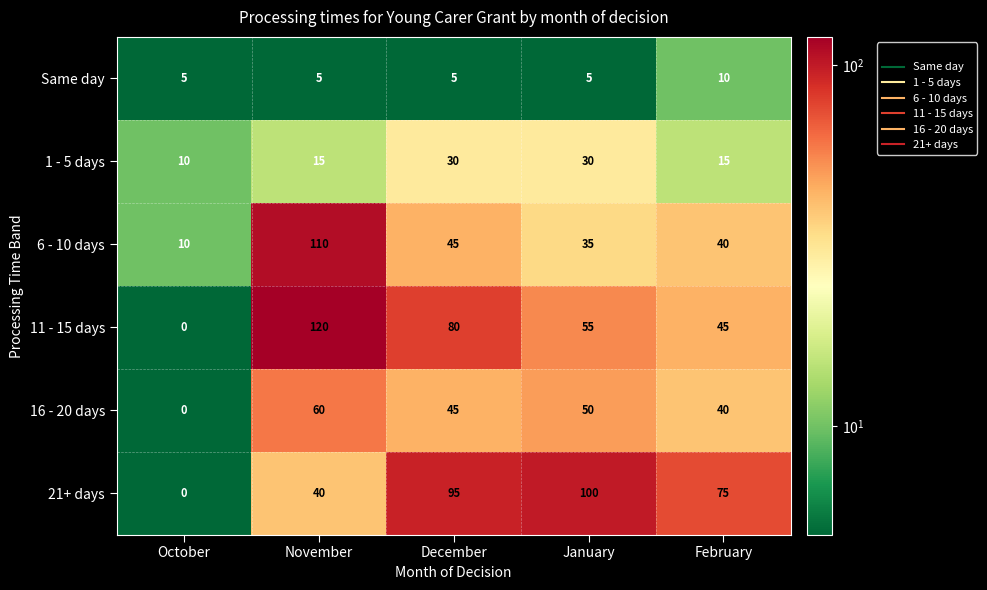

Count the Same day values in the range 5 to 6.

4